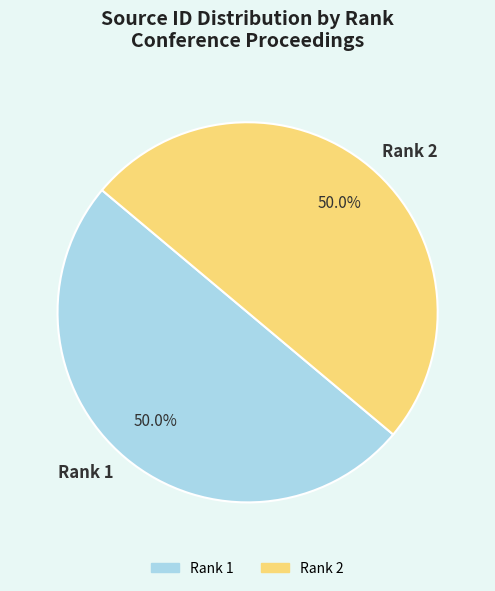

To the nearest percent, what portion does Rank 2 represent?

50%